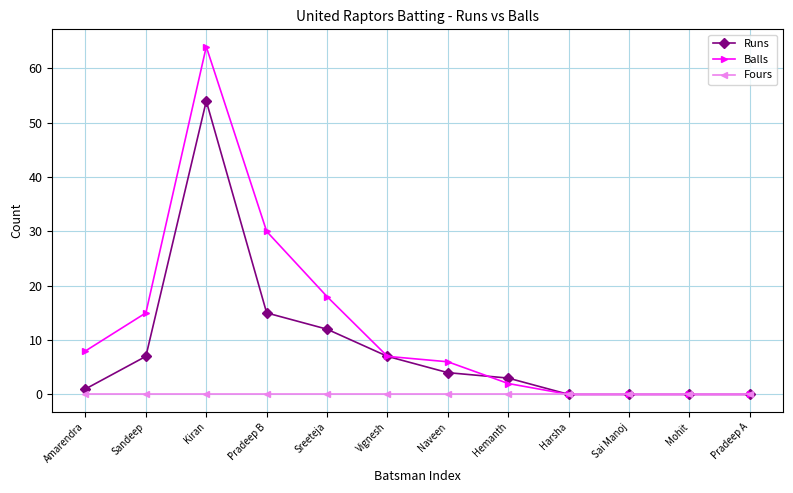

Which label corresponds to the largest value in the chart?

Kiran